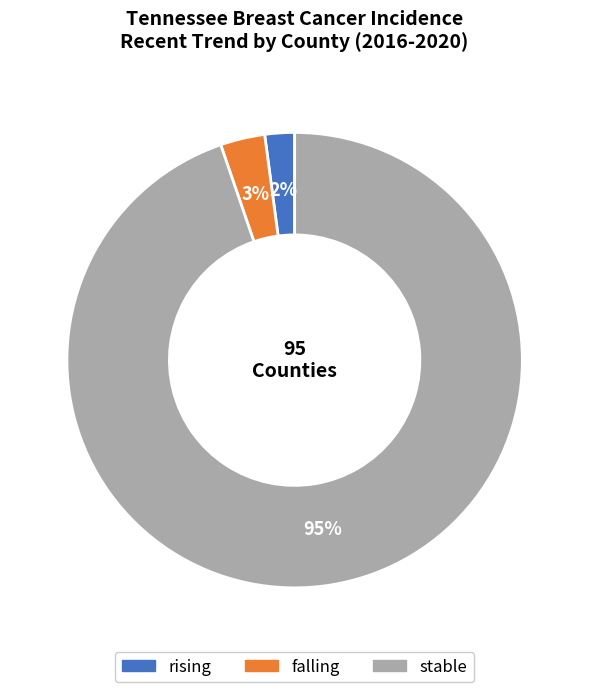

To the nearest percent, what is the combined percentage of falling and rising?

5%